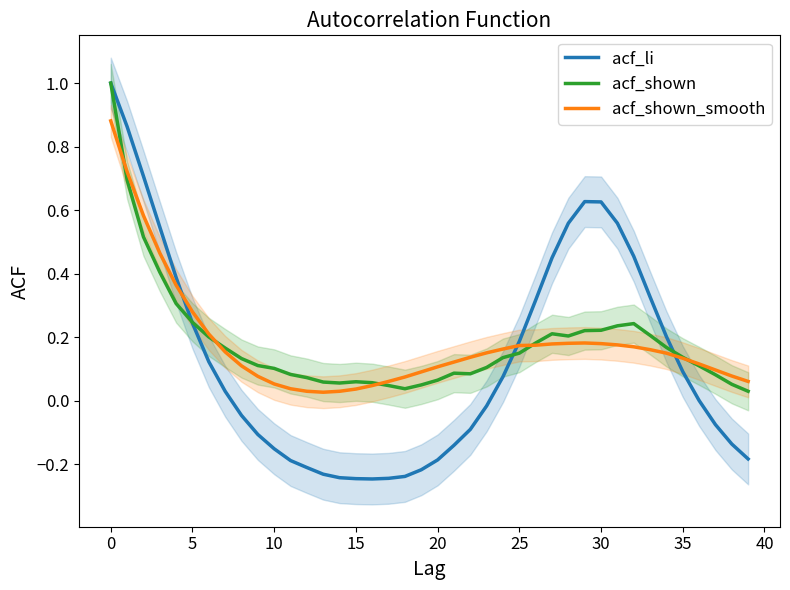

Which series has the largest total across all categories?

acf_shown